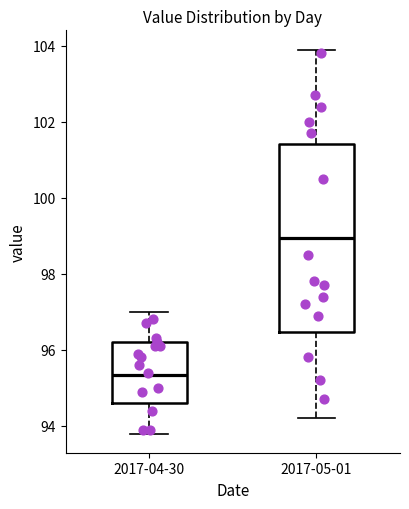

Where does the upper whisker of the box for 2017-04-30 end on the y-axis? The values are not printed on the chart, so give them approximately, as read against the axis.

97.0